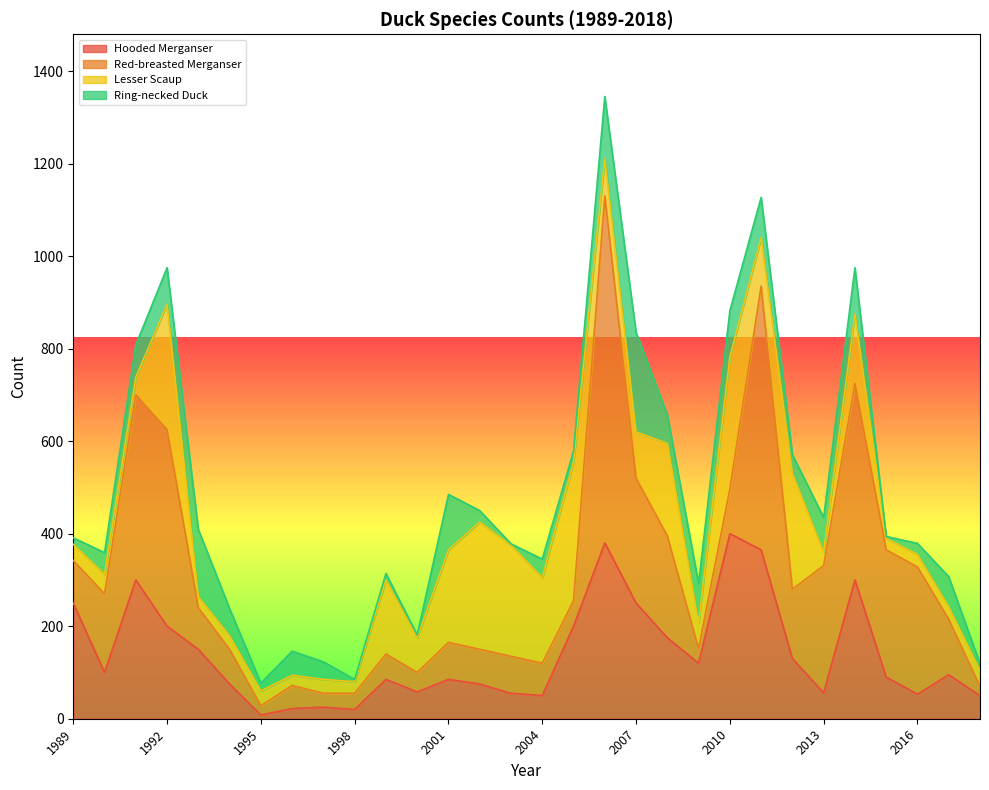

At which label does Red-breasted Merganser first exceed 92?

1990